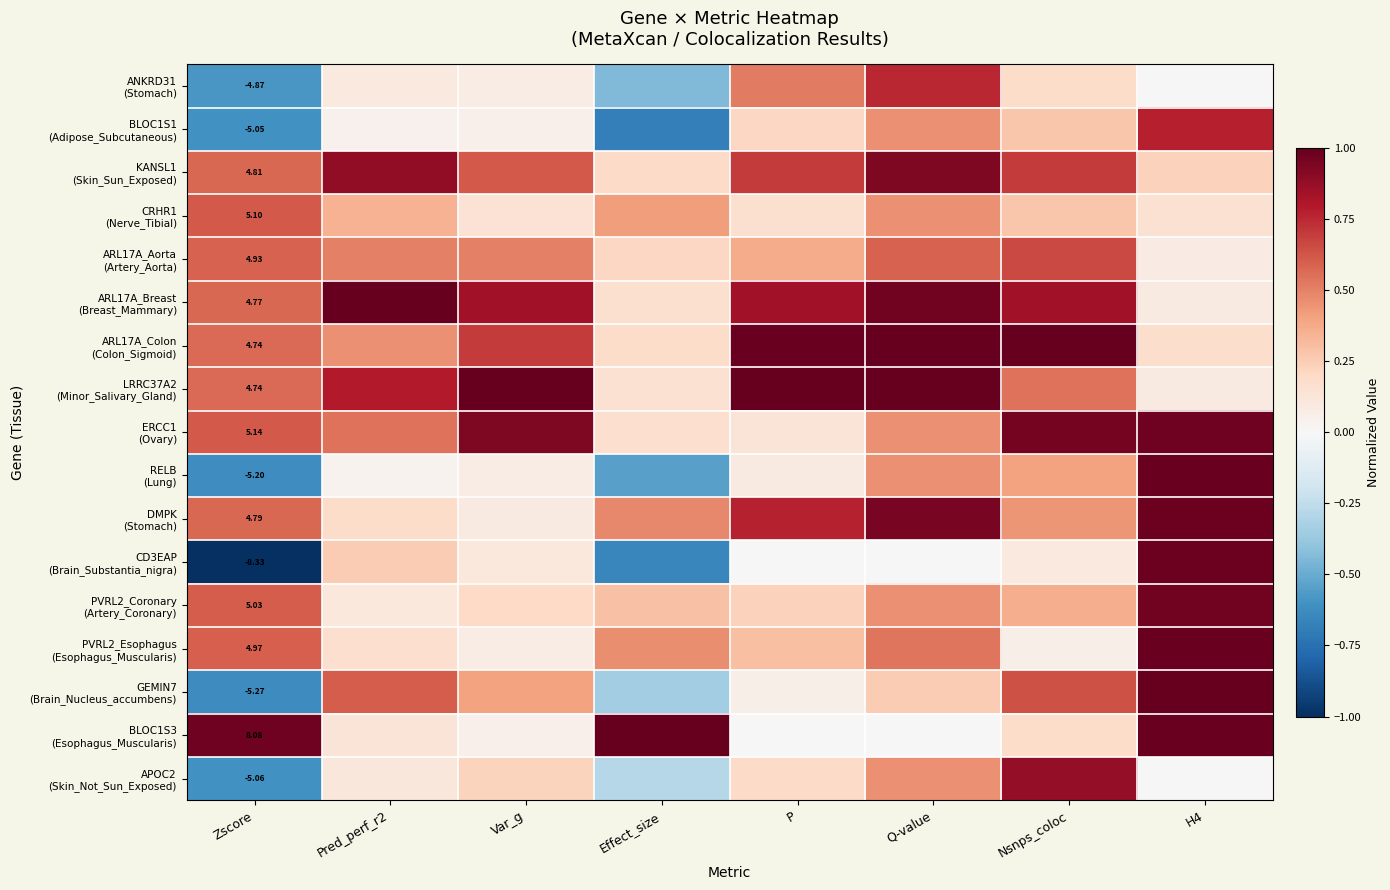

Which has a higher value, P or Q-value?

Q-value